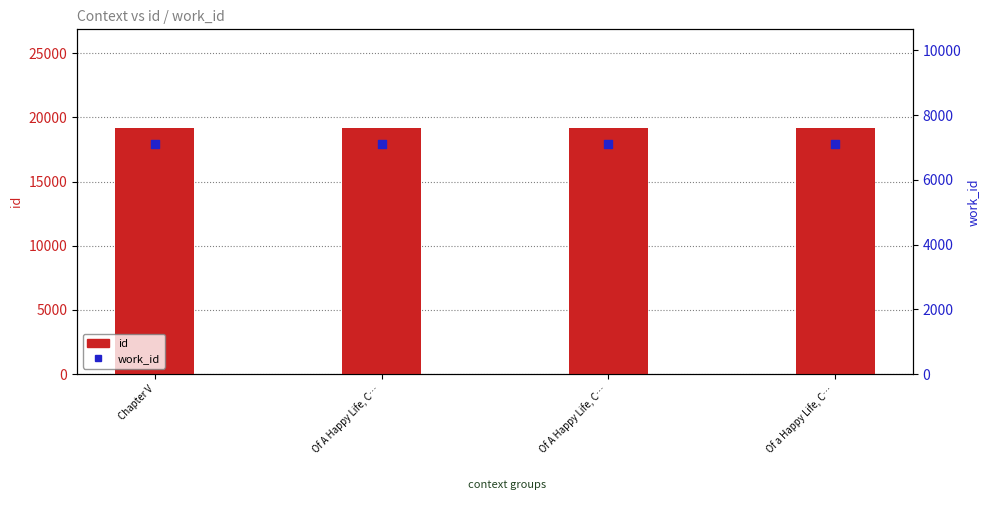

At how many categories does at least one series exceed 11575?

4